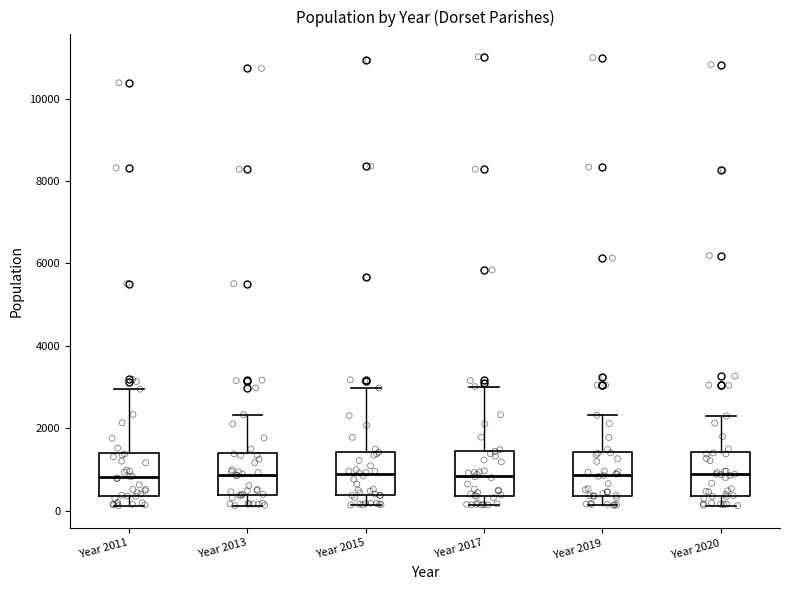

Reading left to right, read every box against the y-axis: the position of its median line, the range the box covers, and the ends of its whiskers. The values are not printed on the chart, so give them approximately, as read against the axis.

Year 2011: median 800, box 400 to 1400, whiskers 200 to 3000
Year 2013: median 800, box 400 to 1400, whiskers 200 to 2400
Year 2015: median 800, box 400 to 1400, whiskers 200 to 3000
Year 2017: median 800, box 400 to 1400, whiskers 200 to 3000
Year 2019: median 800, box 400 to 1400, whiskers 200 to 2400
Year 2020: median 800, box 400 to 1400, whiskers 200 to 2200